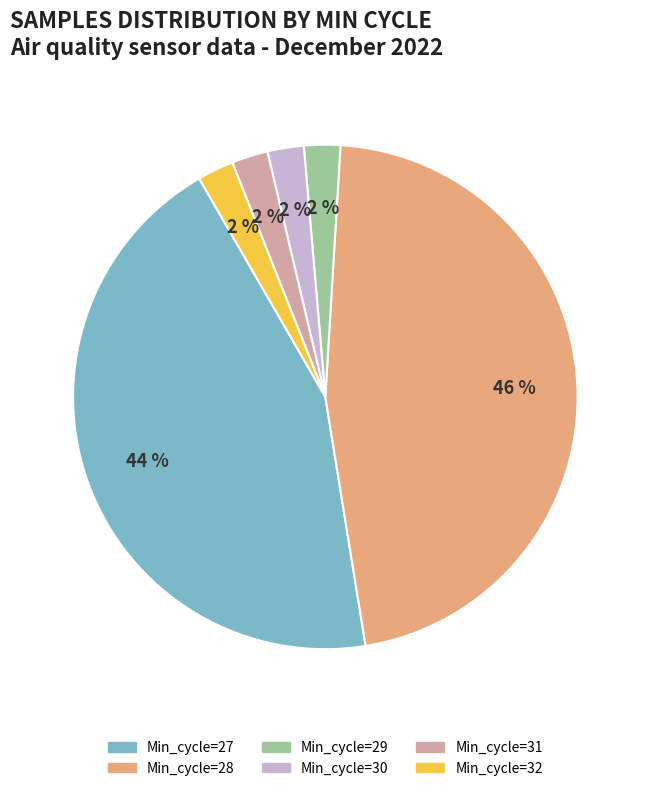

To the nearest percent, what is the average slice percentage?

17%